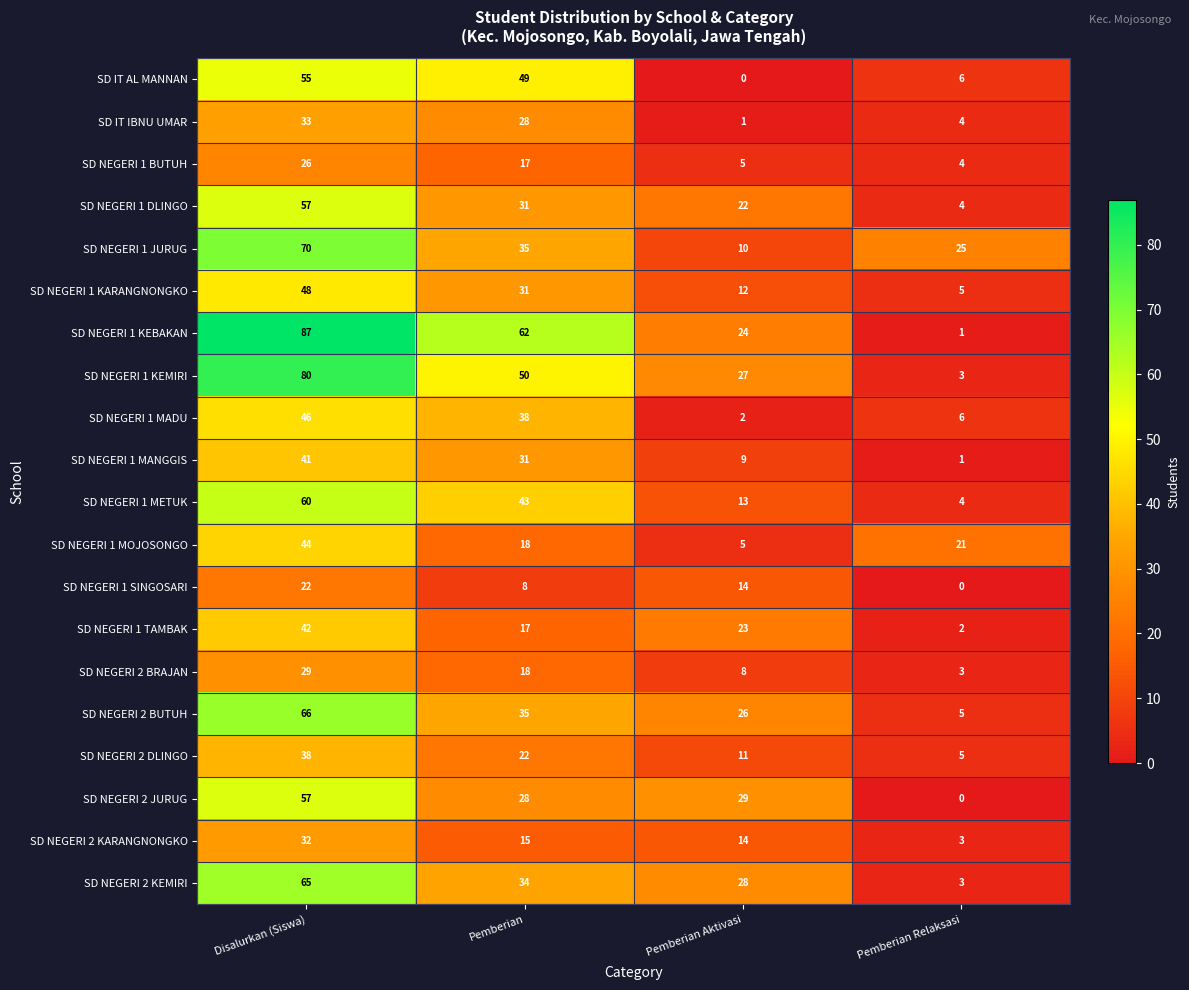

What is the difference between the second highest and minimum values in the SD IT IBNU UMAR series?

27